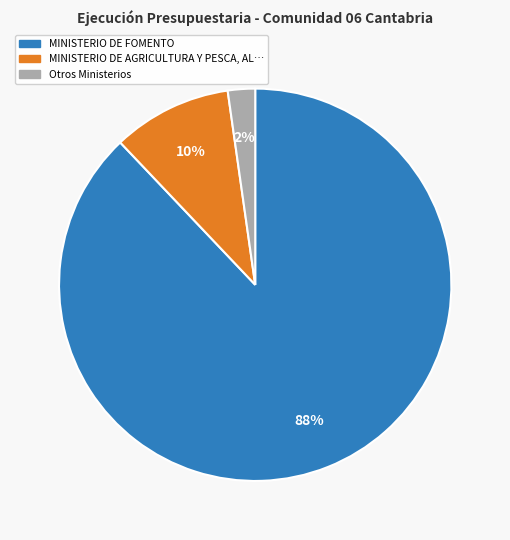

Is there a majority slice in this chart?

Yes